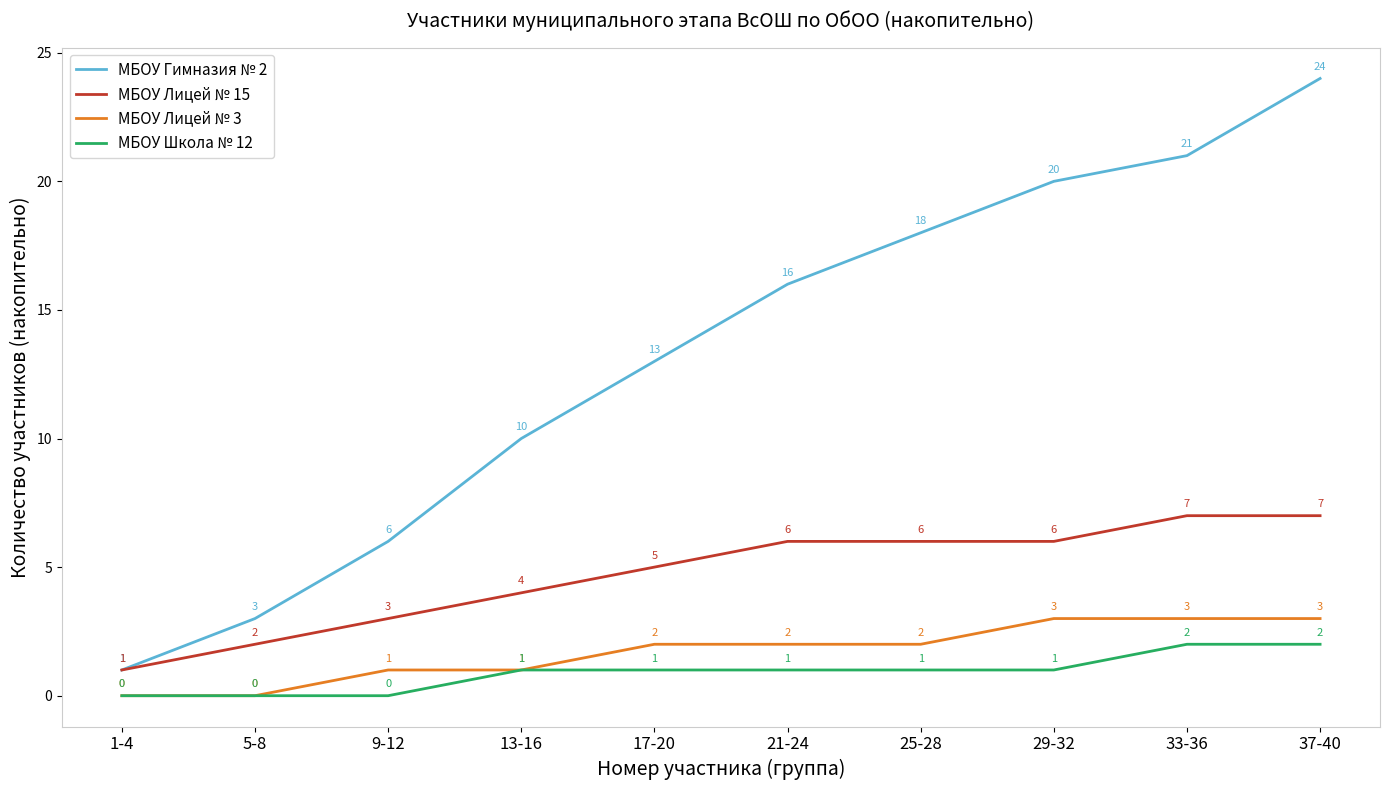

How many series are shown in this chart?

4